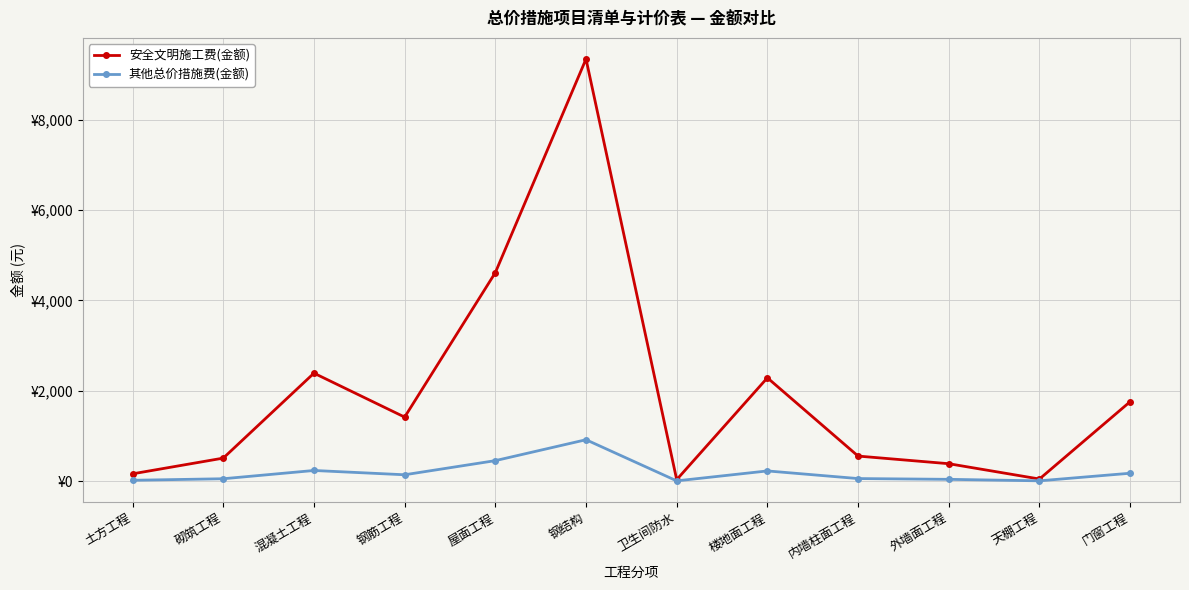

Is this an area chart (filled region under the line)?

No